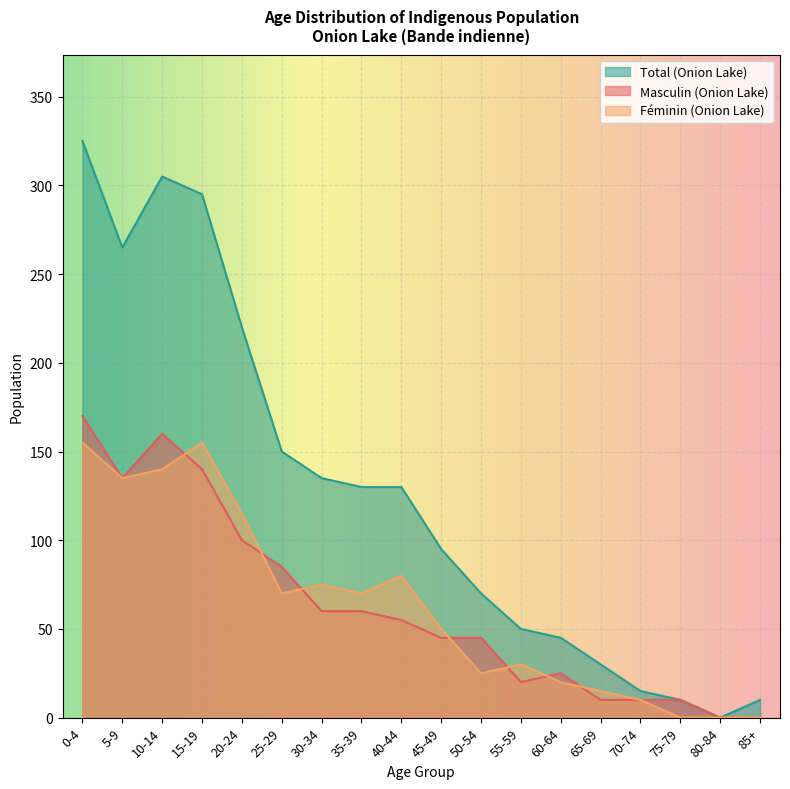

Rank the categories by Féminin (Onion Lake) value from highest to lowest.

0-4, 15-19, 10-14, 5-9, 20-24, 40-44, 30-34, 25-29, 35-39, 45-49, 55-59, 50-54, 60-64, 65-69, 70-74, 75-79, 80-84, 85+